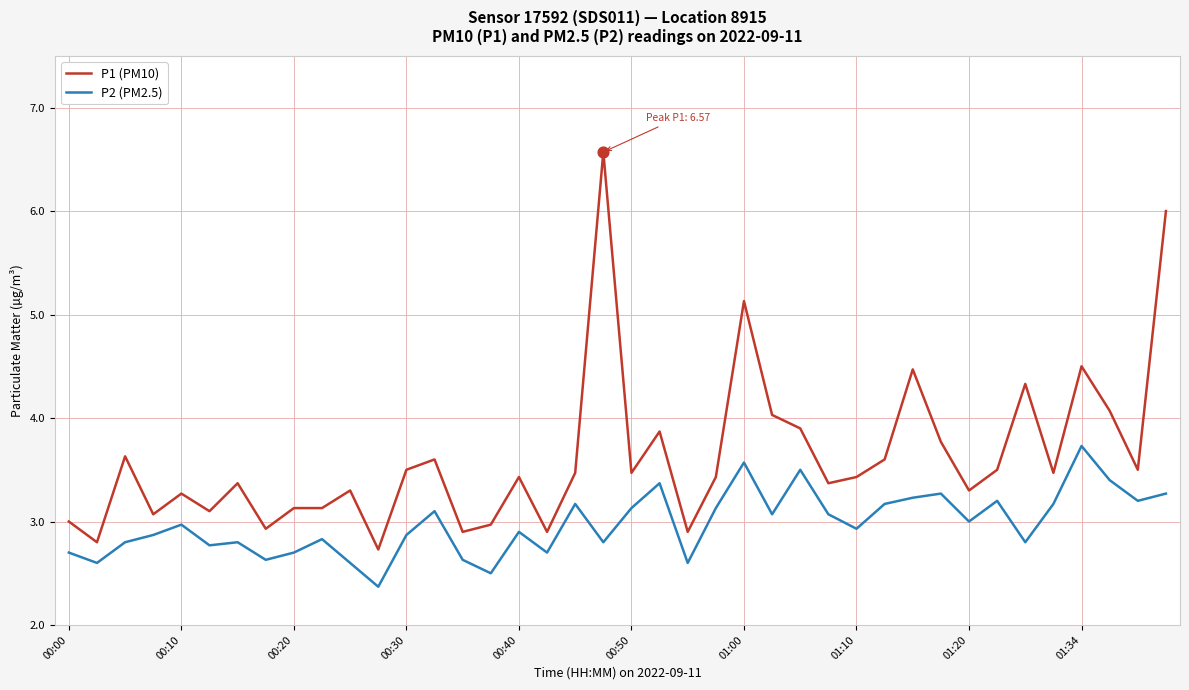

Which series has the largest total across all categories?

P1 (PM10)